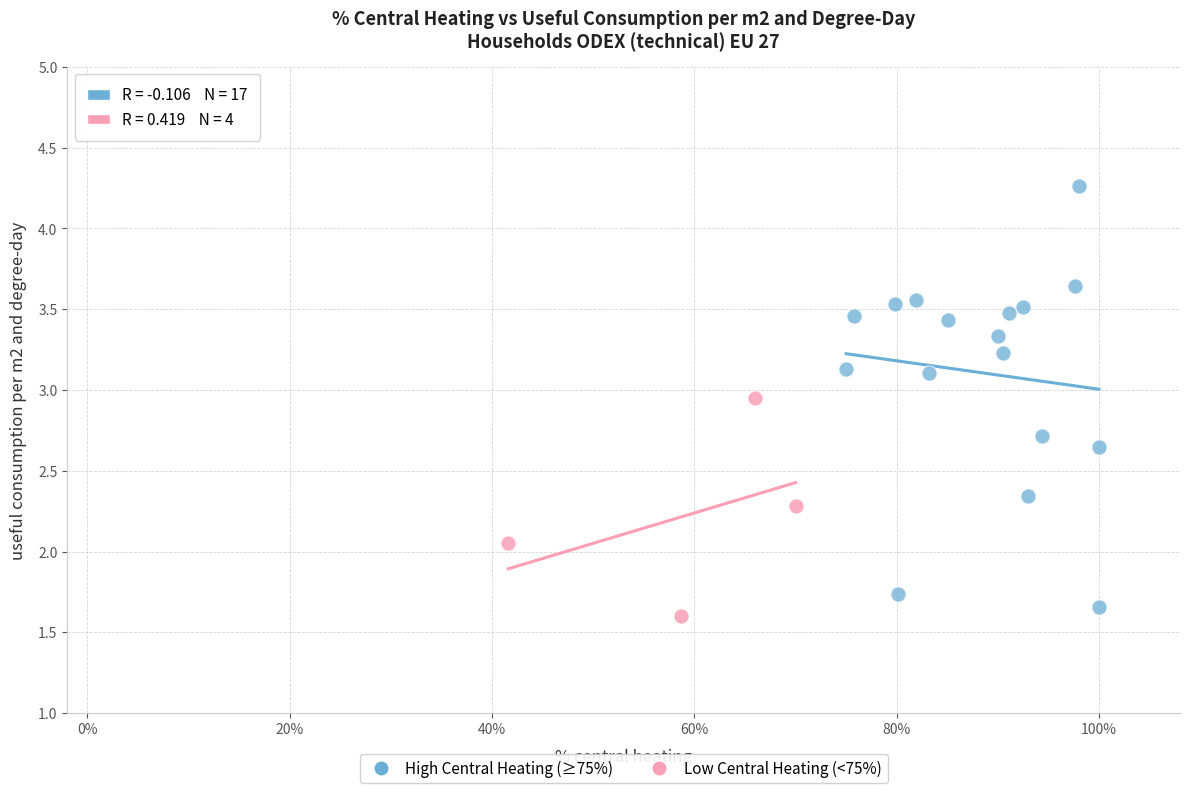

Which series reaches the maximum Y coordinate?

High Central Heating (≥75%)